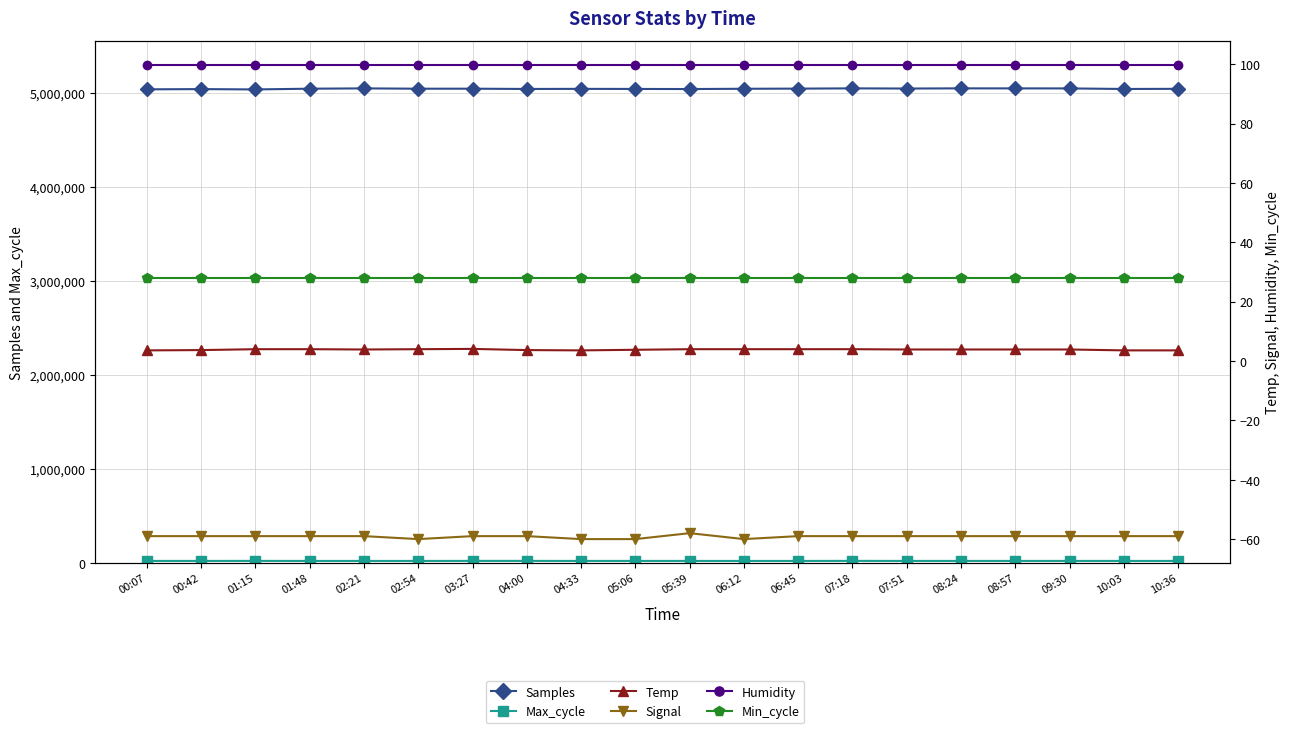

The value of Samples at 08:57 is 8550521.8. True or false?

False